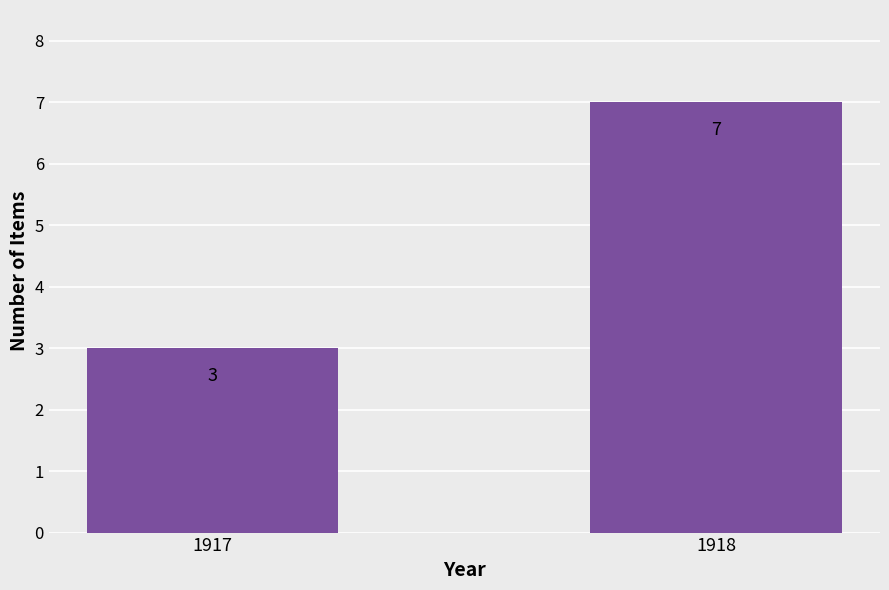

What is the greatest value displayed?

7